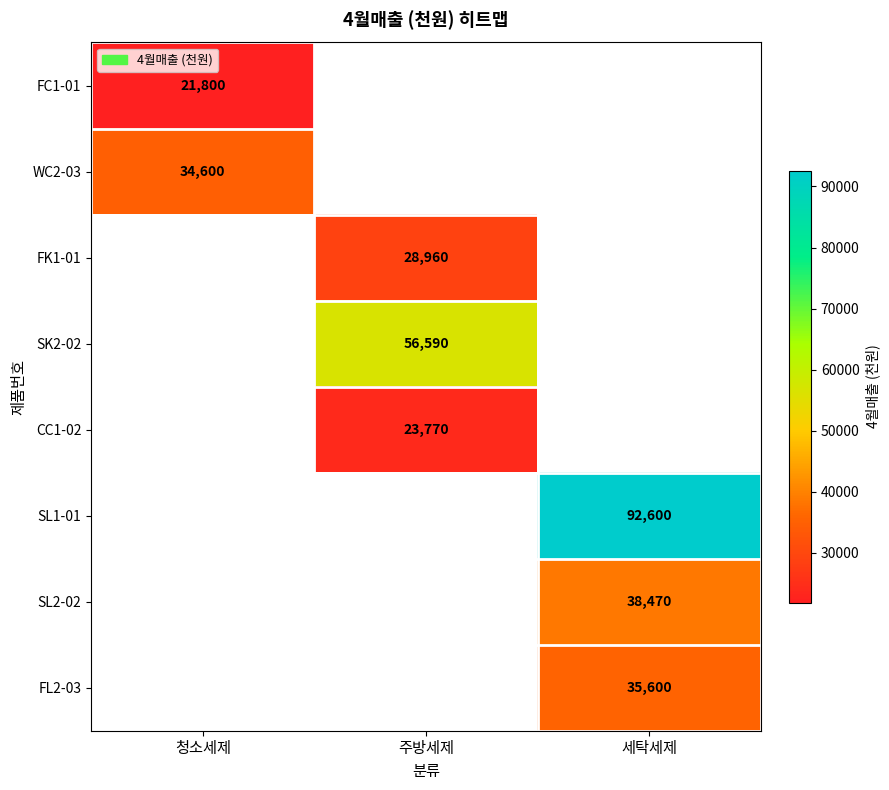

Which has a higher value, 주방세제 or 세탁세제?

세탁세제